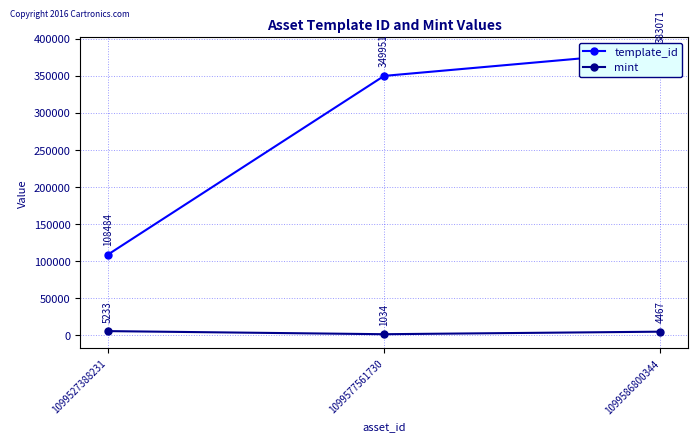

Reading right to left, what are all the values shown in this chart?

template_id: 383071	349951	108484
mint: 4467	1034	5233